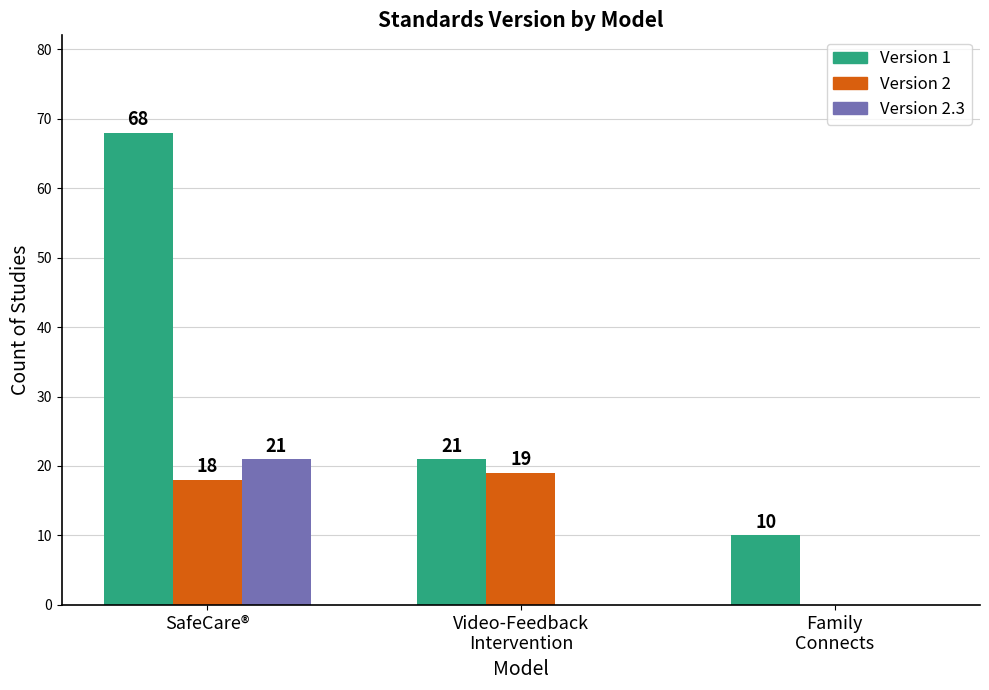

Are the bars horizontal?

No